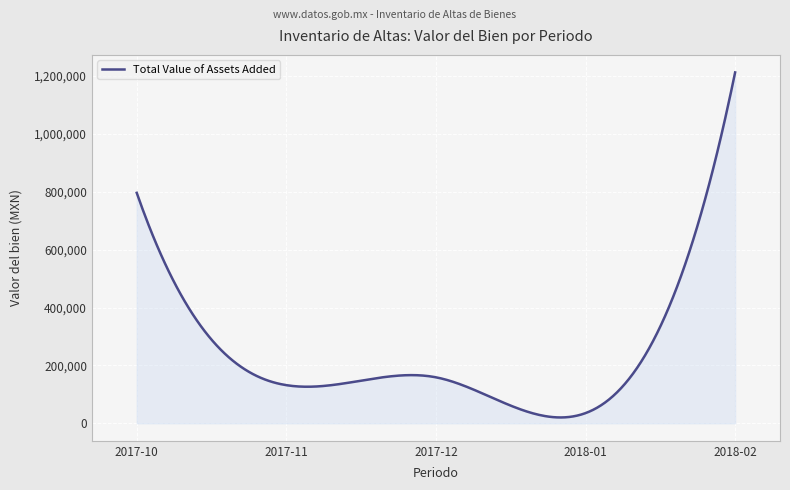

What is the difference between the maximum and minimum values?

1192350.1